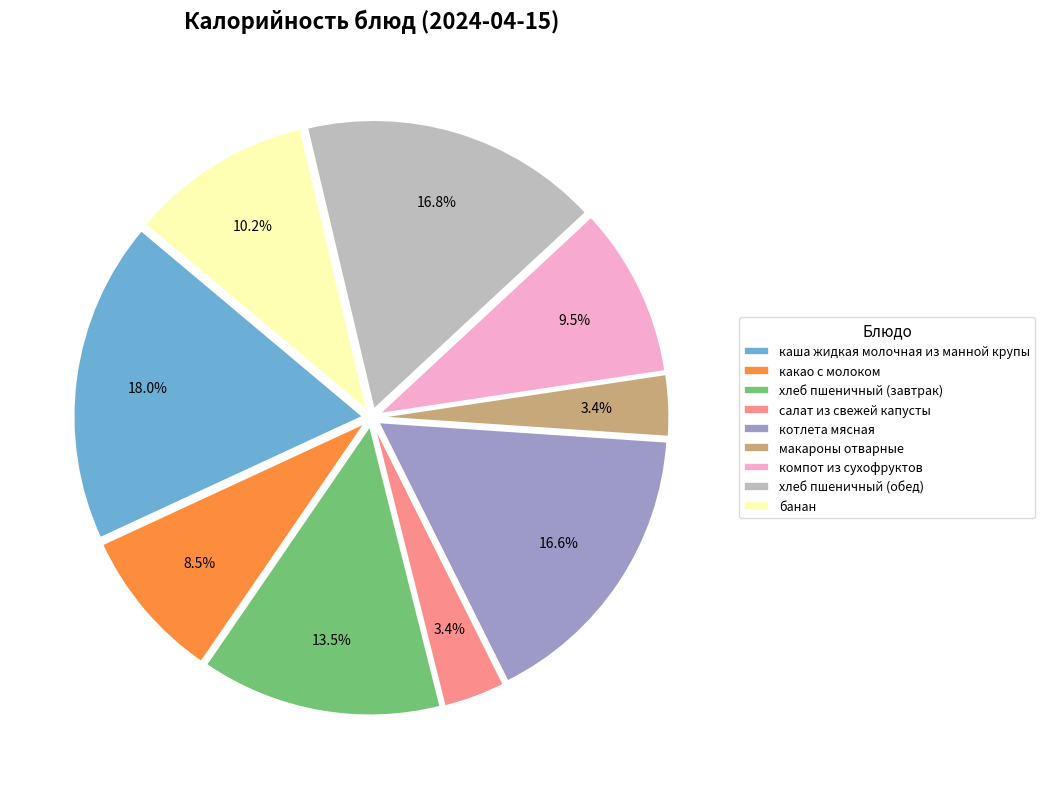

Which has a higher value, каша жидкая молочная из манной крупы or какао с молоком?

каша жидкая молочная из манной крупы